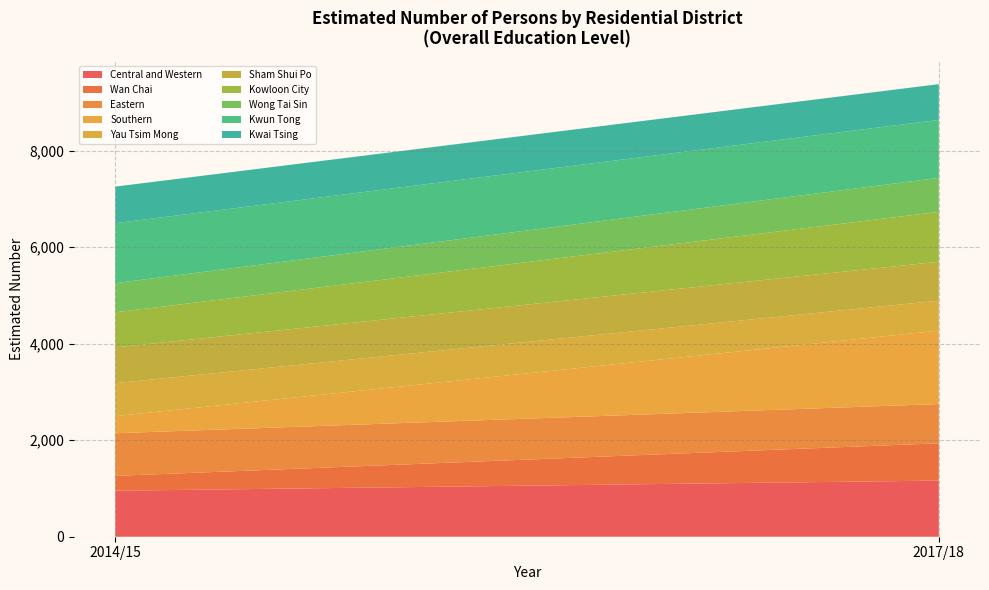

Reading left to right, transcribe the values for Central and Western.

2014/15=953	2017/18=1163